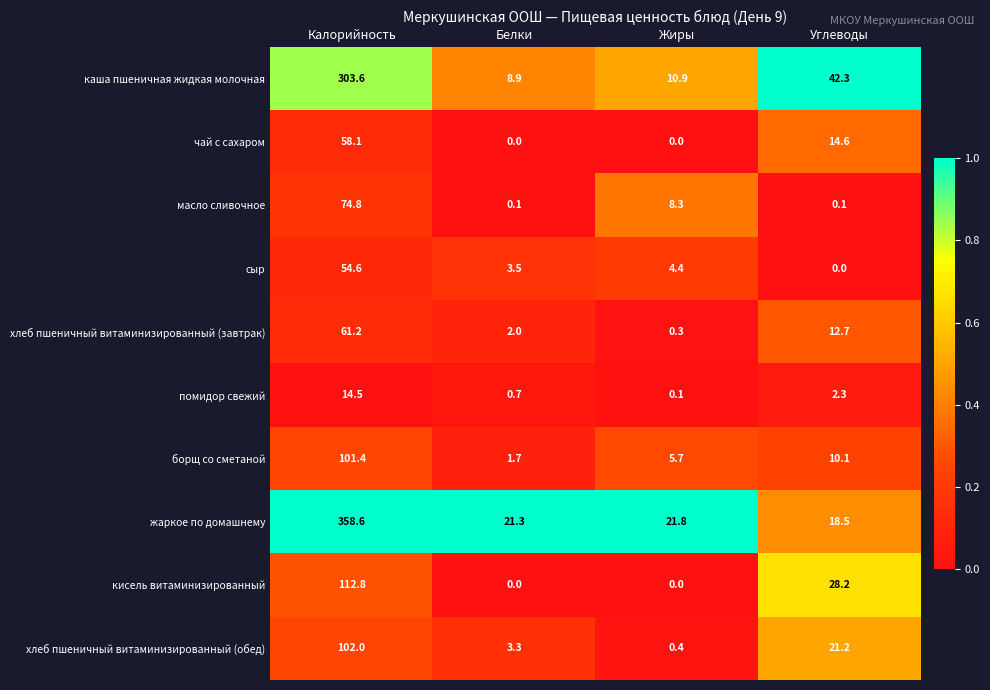

What is the total value across all series at Белки?

41.5